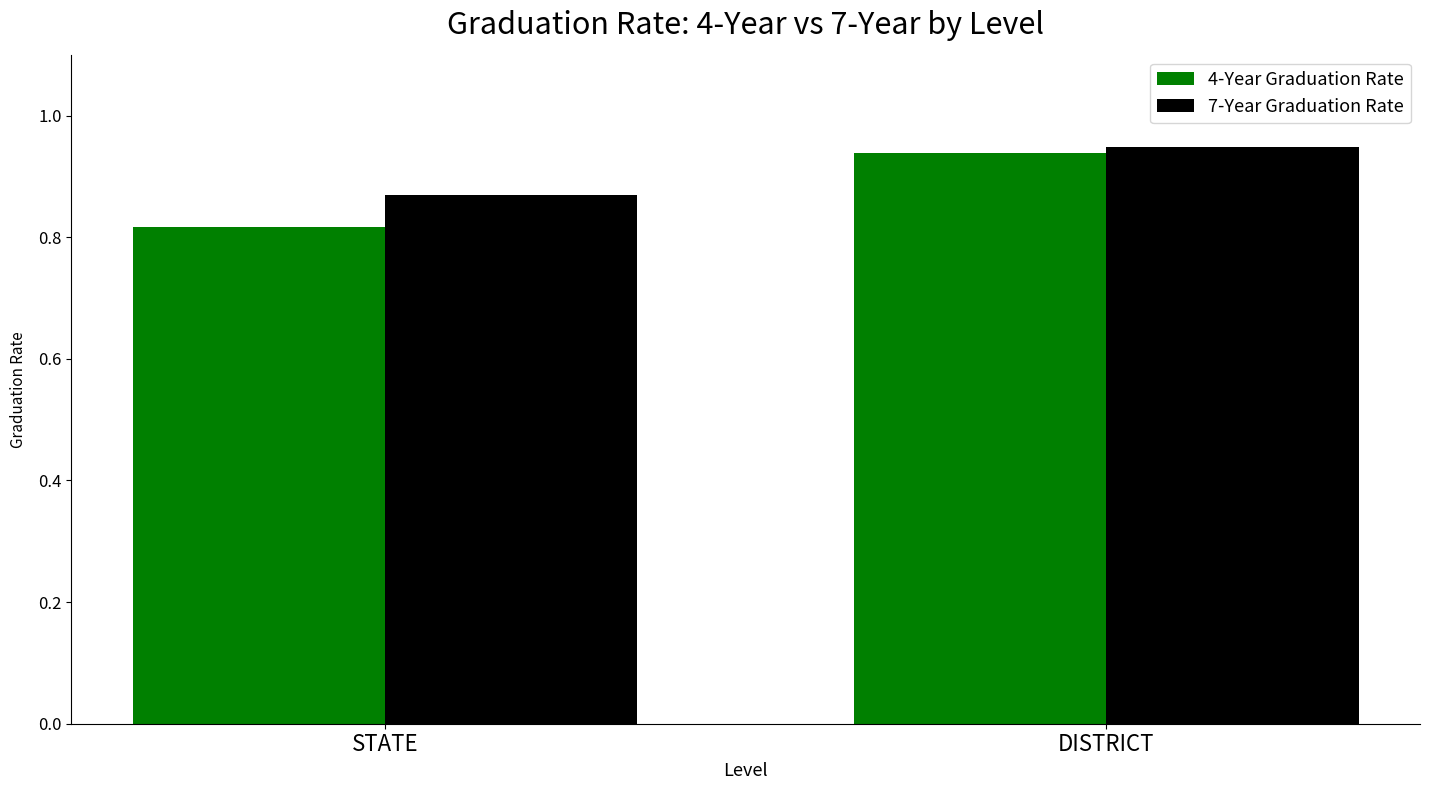

The 7-Year Graduation Rate series shows 0.3 at STATE. True or false?

False